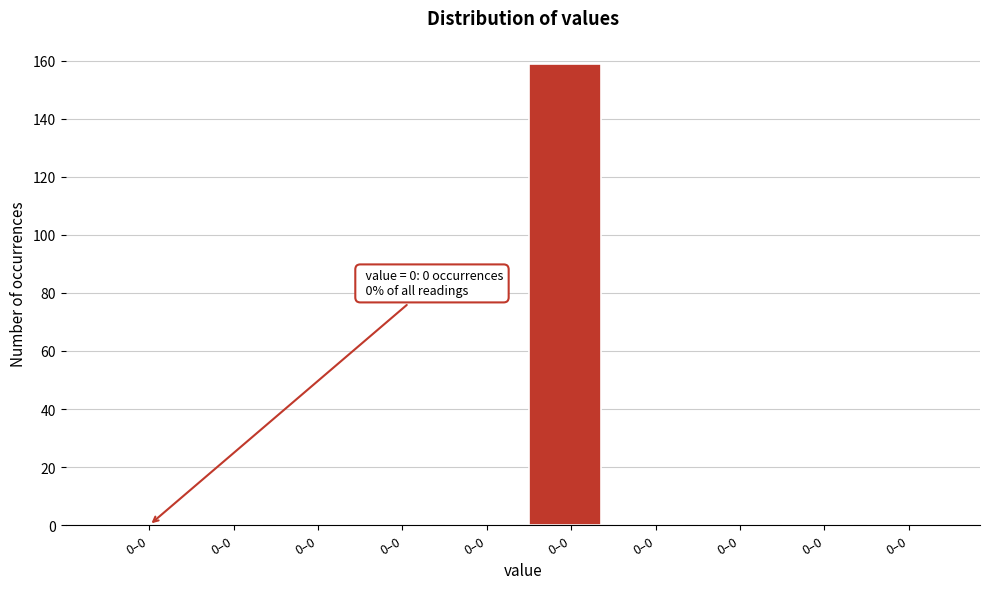

Count the number of categories in the chart.

10